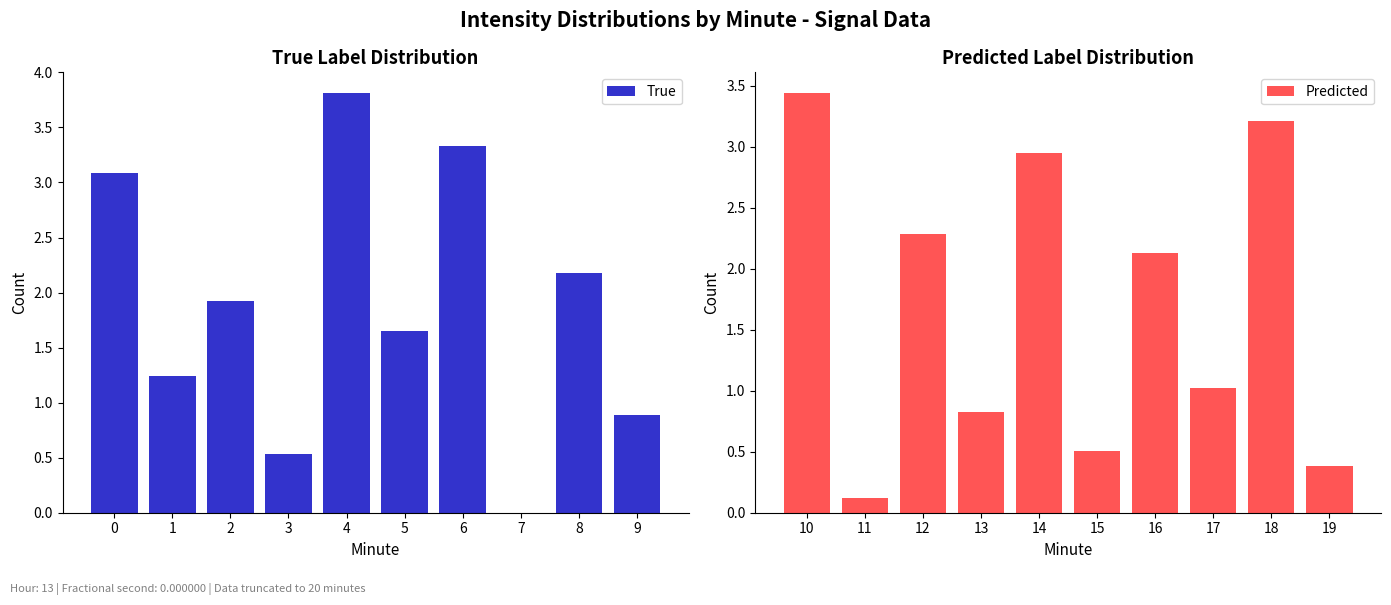

Is it true that True equals 2.2 at 8?

True